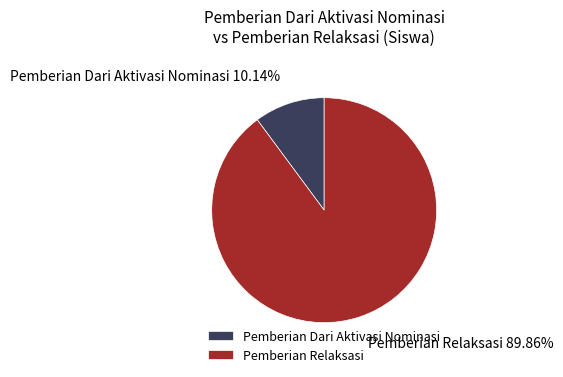

How many slices are in this pie chart?

2